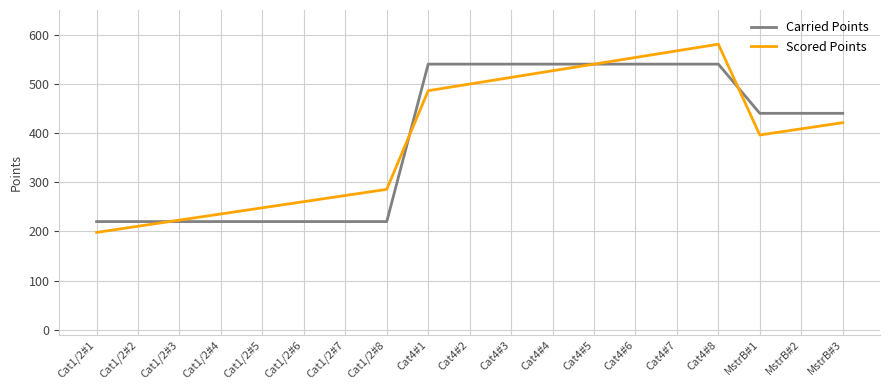

Rank the series by their maximum value, from highest to lowest.

Scored Points, Carried Points